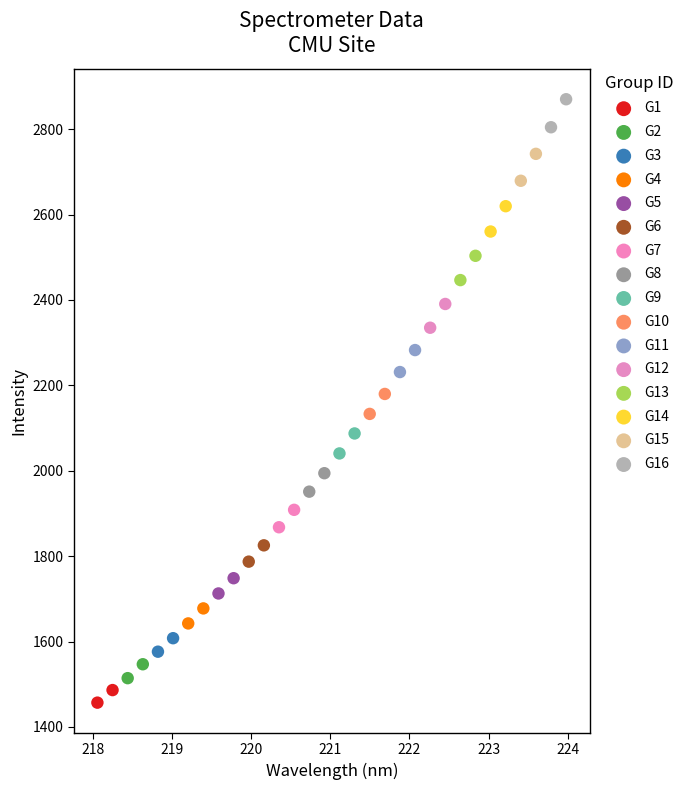

Which series reaches the maximum Y coordinate?

G16